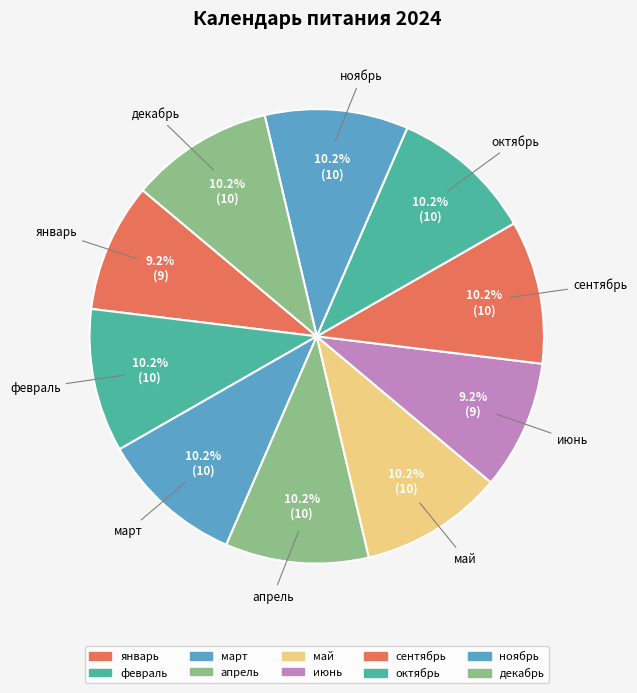

To the nearest percent, what portion does сентябрь represent?

10%